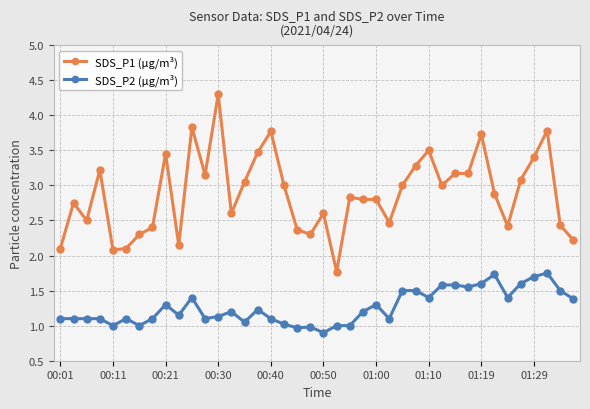

True or false: SDS_P1 (µg/m³) has more than 1 interior local peaks.

True